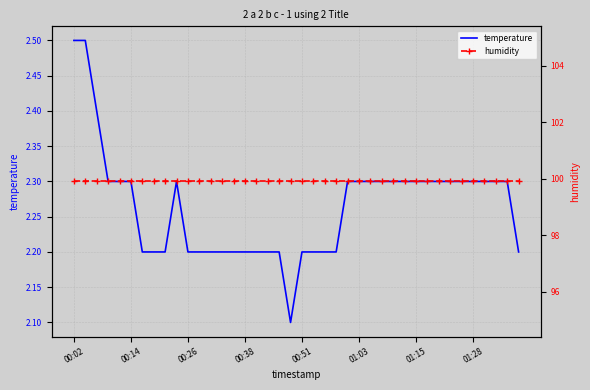

True or false: temperature and humidity intersect in this chart.

False